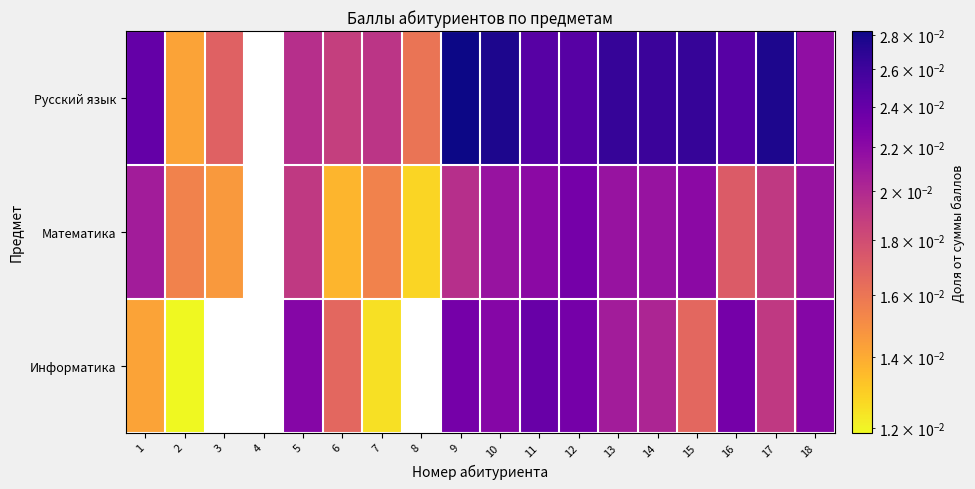

Between 1 and 7, which is larger?

1